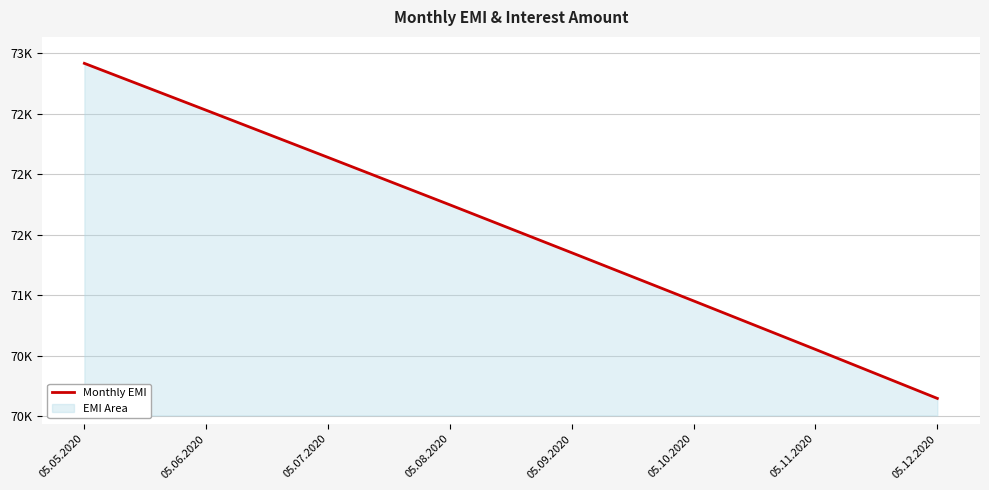

At which category does the chart reach its minimum across all series?

05.12.2020